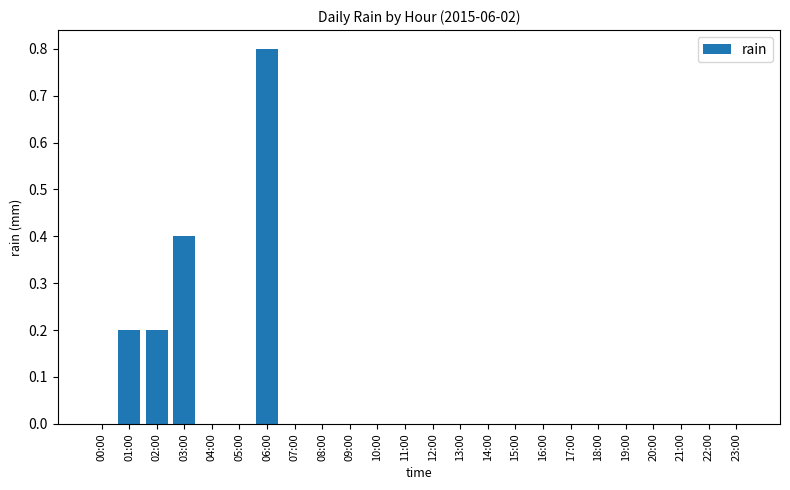

How many data points does each series have?

24